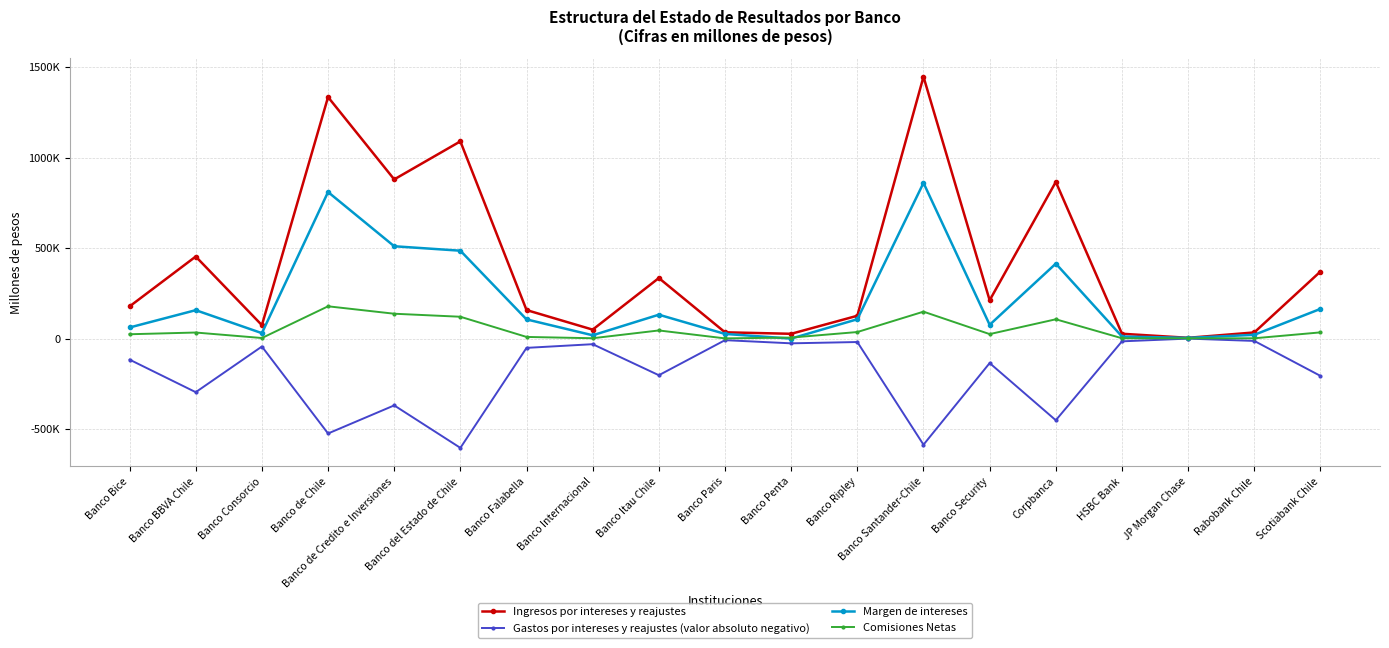

True or false: Margen de intereses has more than 2 interior local peaks.

True